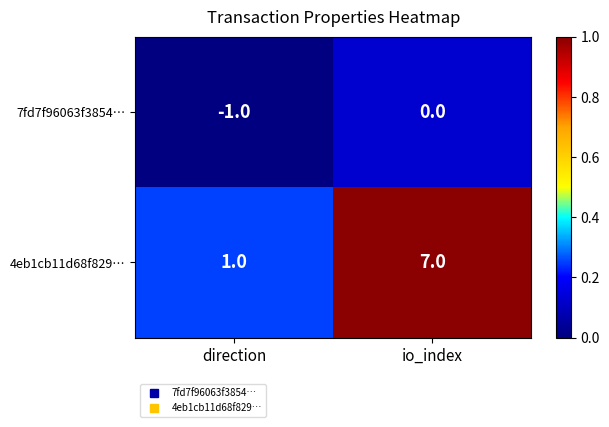

How many values in 7fd7f96063f3854… are below zero?

1